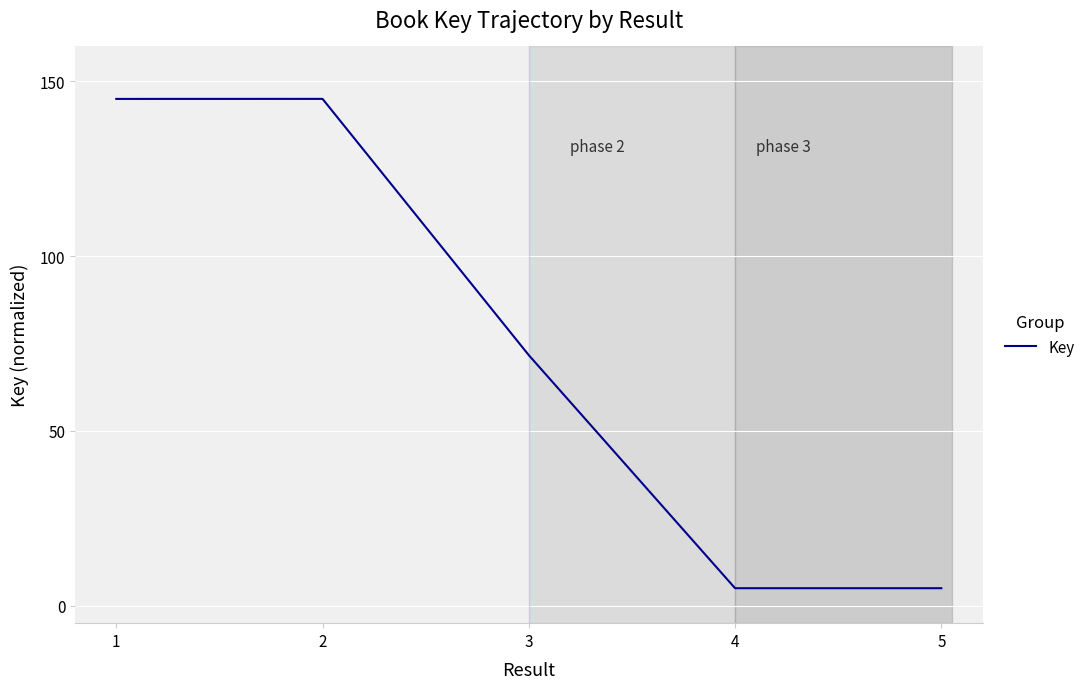

Reading left to right, extract all data points from this chart.

1=145.0	2=145.0	3=71.7	4=5.0	5=5.0